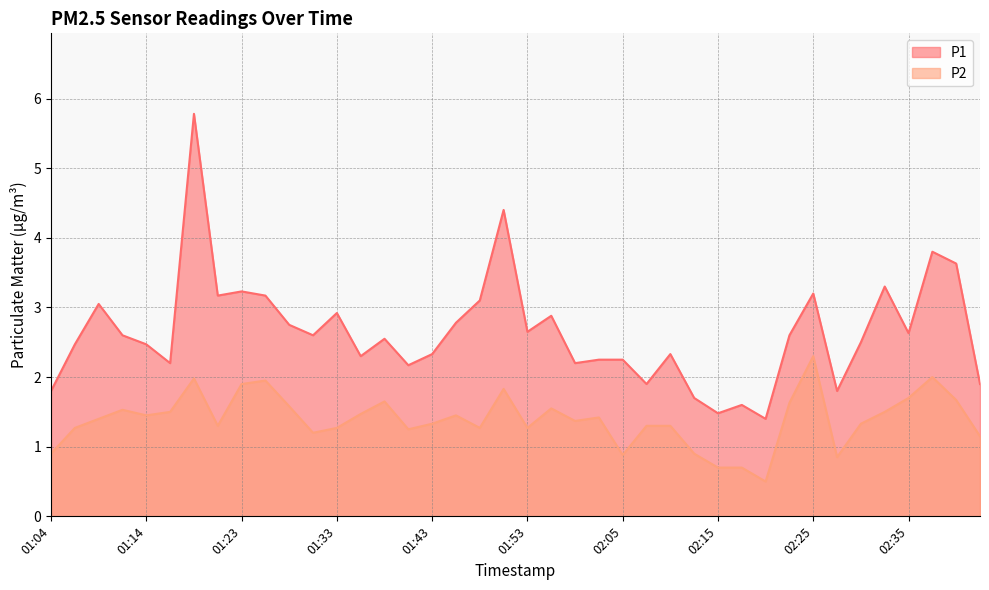

What is the total value across all series at 01:45?

4.2